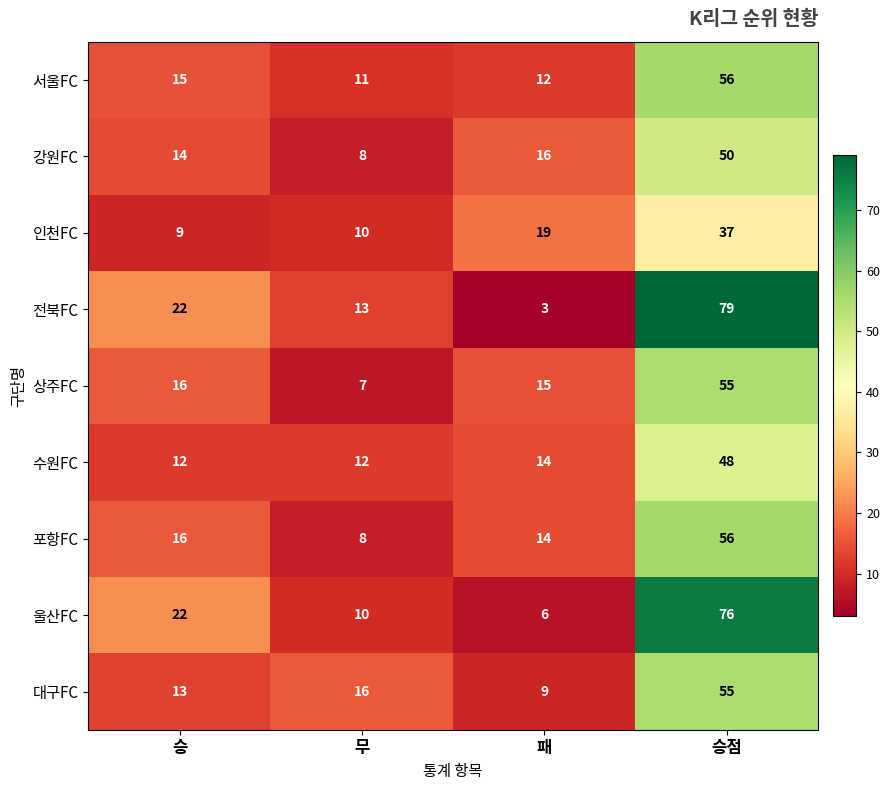

What is the sum of the 인천FC values at 패 and 승점?

56